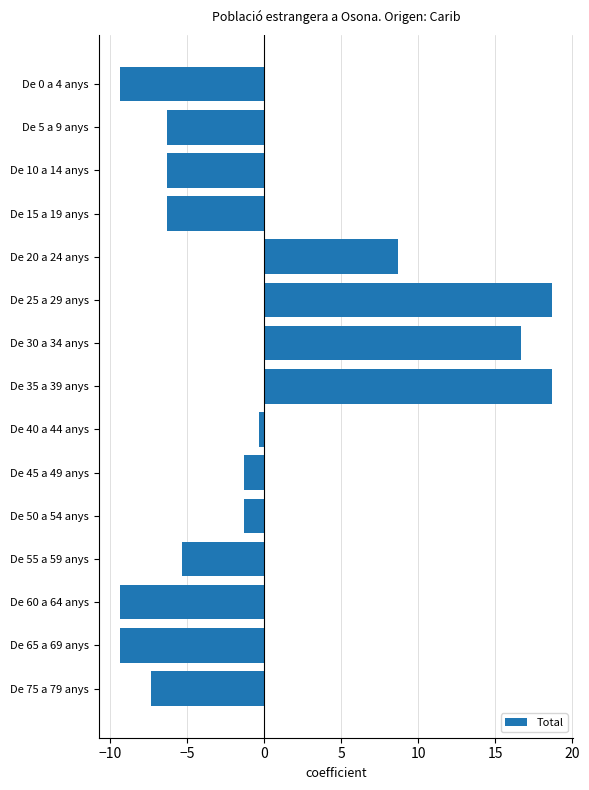

Does the chart contain stacked bars?

No